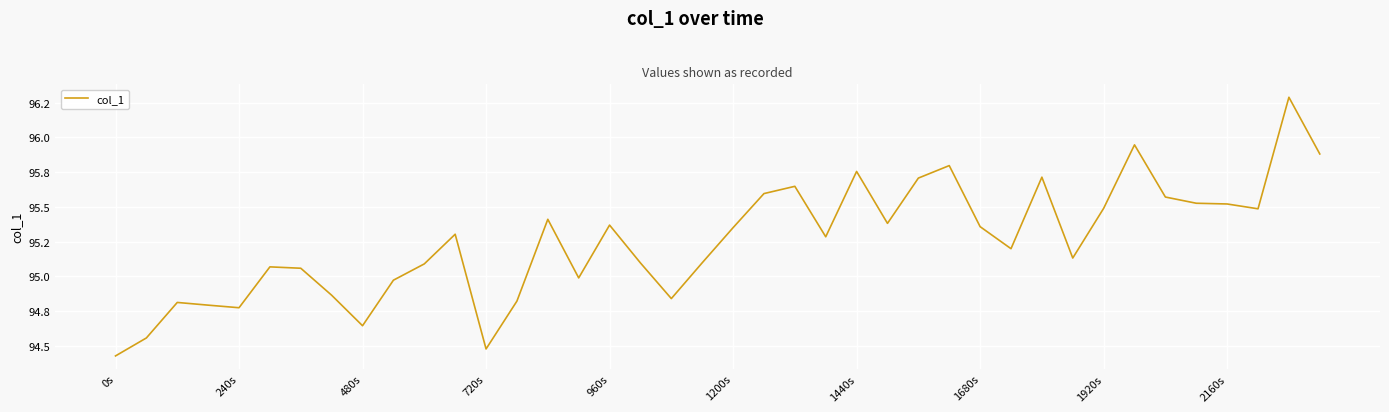

Reading left to right, transcribe all the data shown in this chart.

94.4	94.6	94.8	94.8	94.8	95.1	95.1	94.9	94.6	95.0	95.1	95.3	94.5	94.8	95.4	95.0	95.4	95.1	94.8	95.1	95.4	95.6	95.6	95.3	95.8	95.4	95.7	95.8	95.4	95.2	95.7	95.1	95.5	95.9	95.6	95.5	95.5	95.5	96.3	95.9